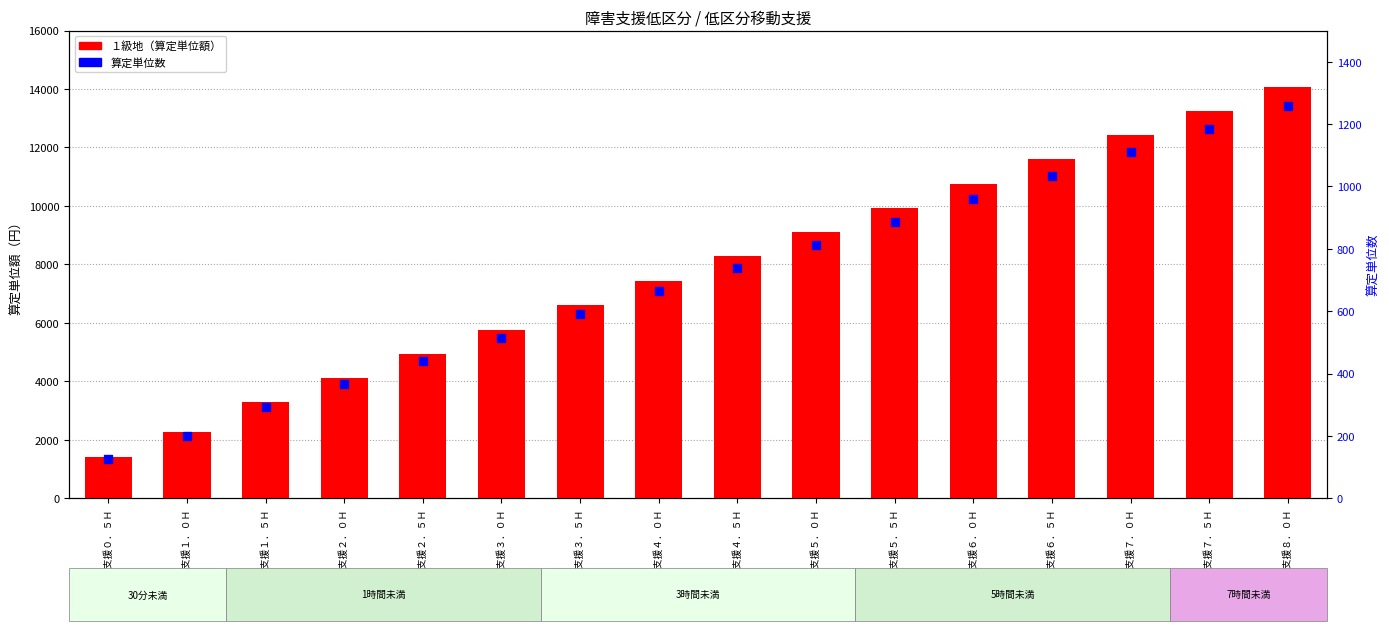

Which series contains the lowest Y value?

算定単位数